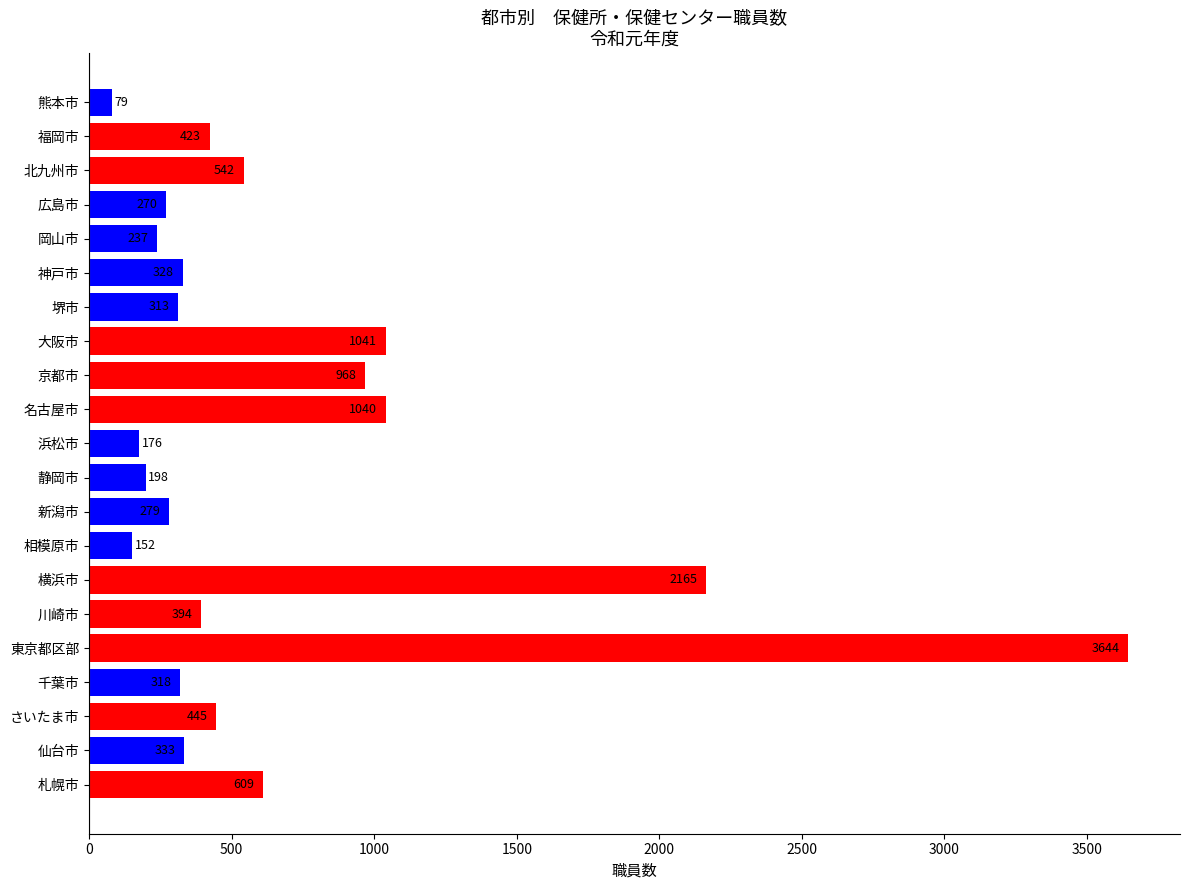

Reading bottom to top, extract all data points from this chart.

札幌市=609	仙台市=333	さいたま市=445	千葉市=318	東京都区部=3644	川崎市=394	横浜市=2165	相模原市=152	新潟市=279	静岡市=198	浜松市=176	名古屋市=1040	京都市=968	大阪市=1041	堺市=313	神戸市=328	岡山市=237	広島市=270	北九州市=542	福岡市=423	熊本市=79